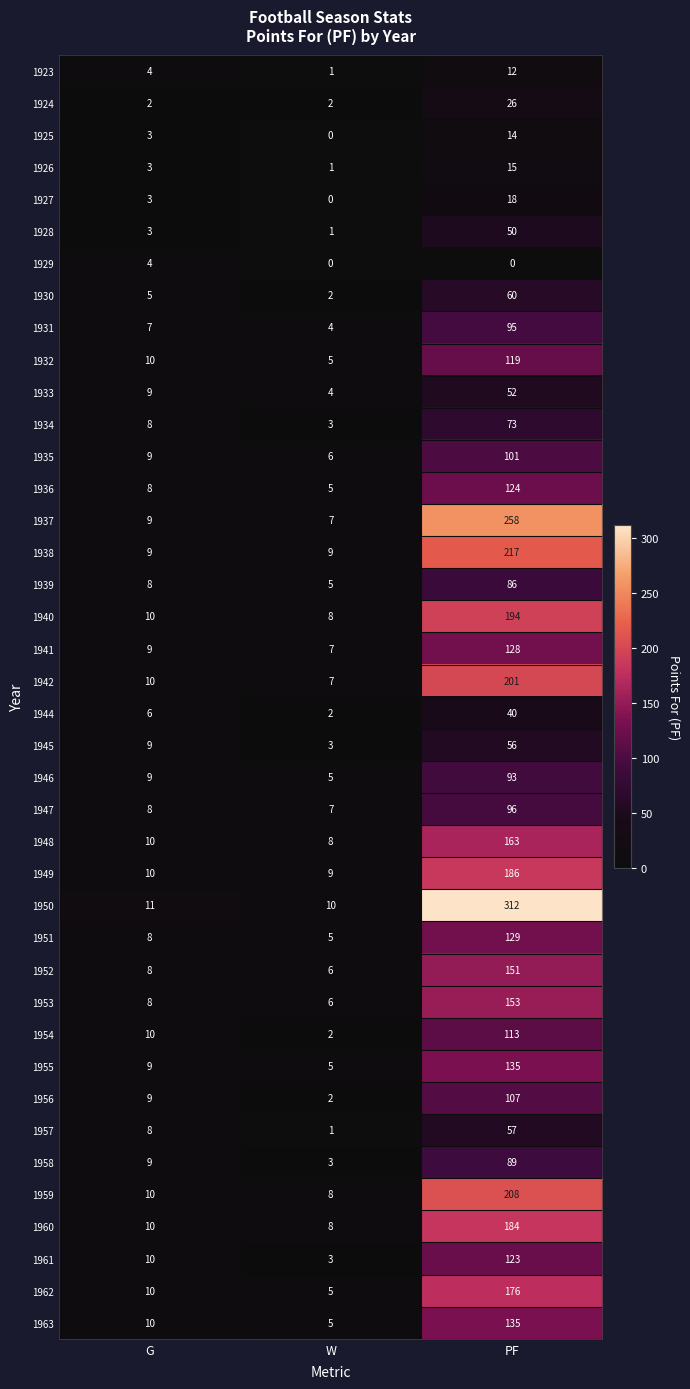

At which label is 1946 closest to 49?

G